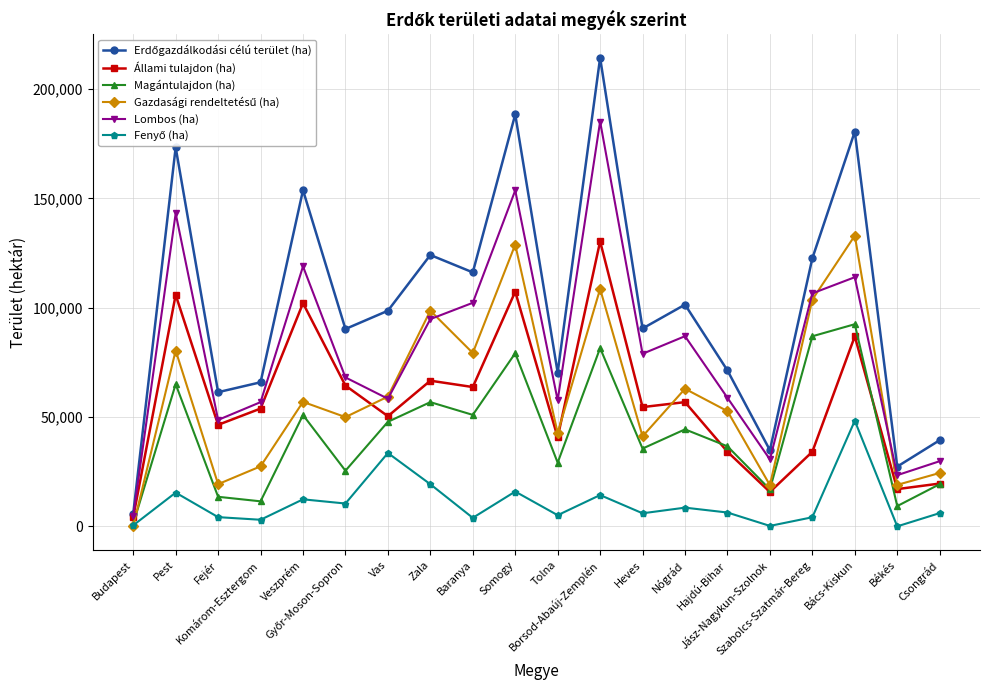

What is the highest value of the Magántulajdon (ha) series?

92486